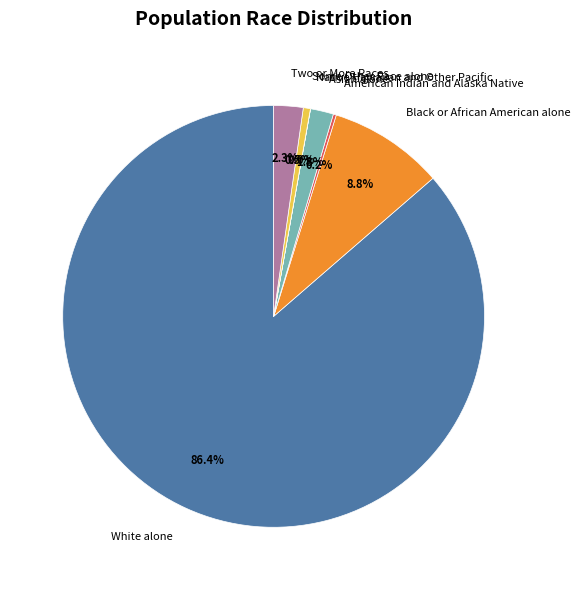

What portion of the pie excludes Some Other Race alone?

99.5%